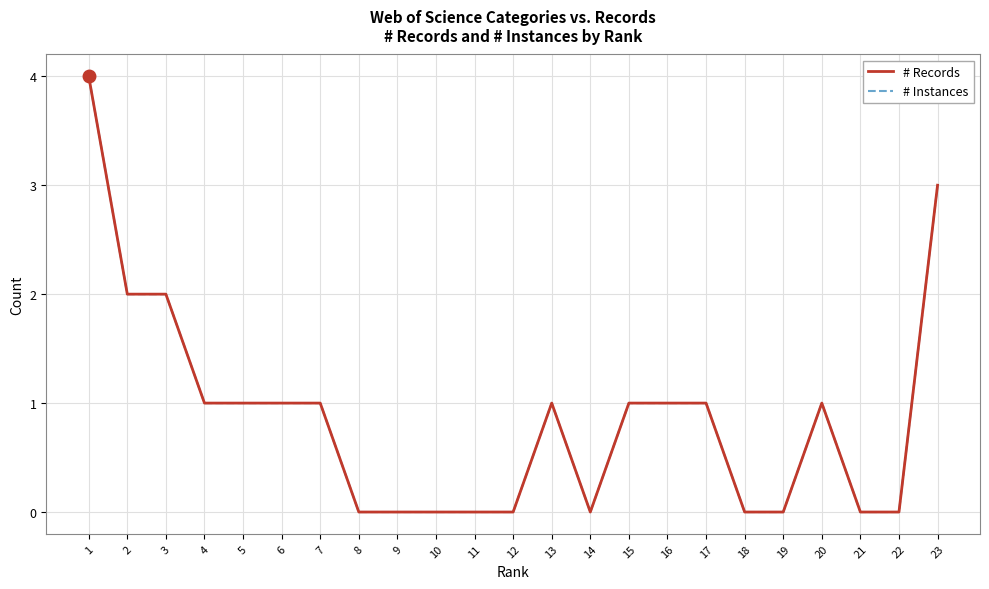

Reading left to right, what are all the values shown in this chart?

# Records: 1=4	2=2	3=2	4=1	5=1	6=1	7=1	8=0	9=0	10=0	11=0	12=0	13=1	14=0	15=1	16=1	17=1	18=0	19=0	20=1	21=0	22=0	23=3
# Instances: 1=4	2=2	3=2	4=1	5=1	6=1	7=1	8=0	9=0	10=0	11=0	12=0	13=1	14=0	15=1	16=1	17=1	18=0	19=0	20=1	21=0	22=0	23=3